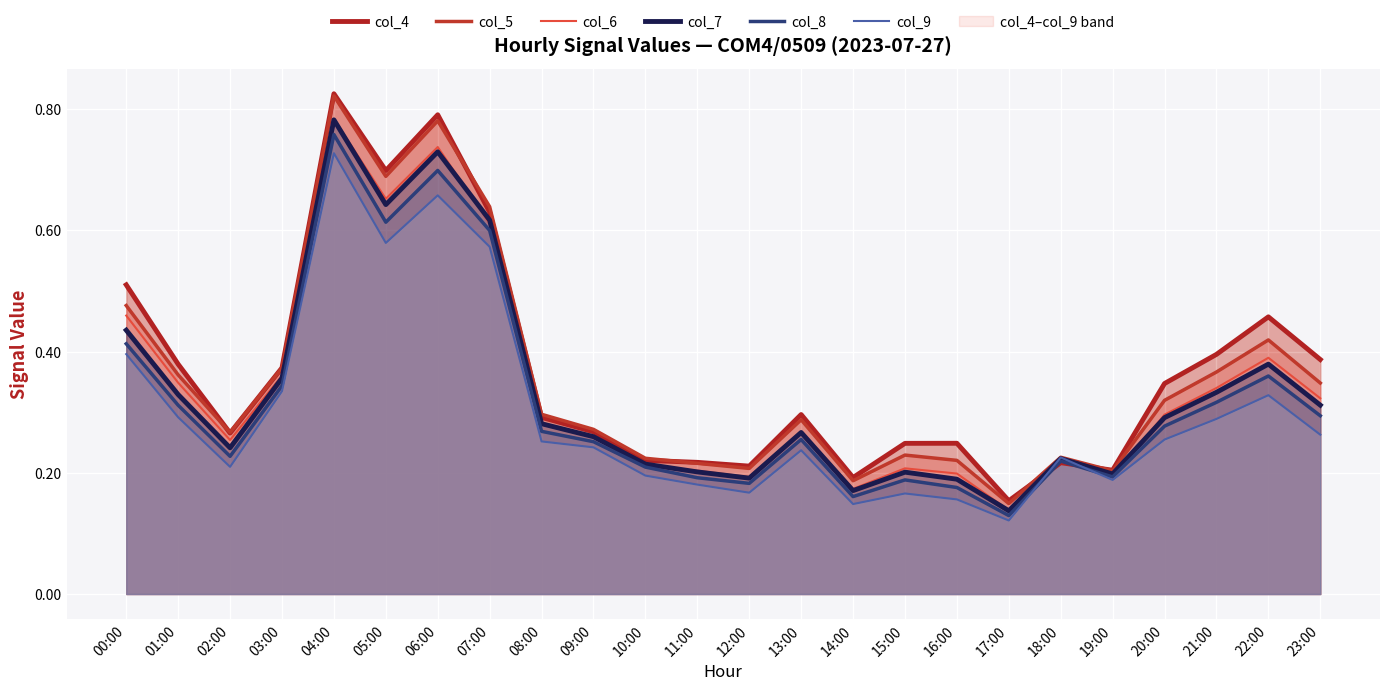

Between 10:00 and 07:00, which is larger?

07:00